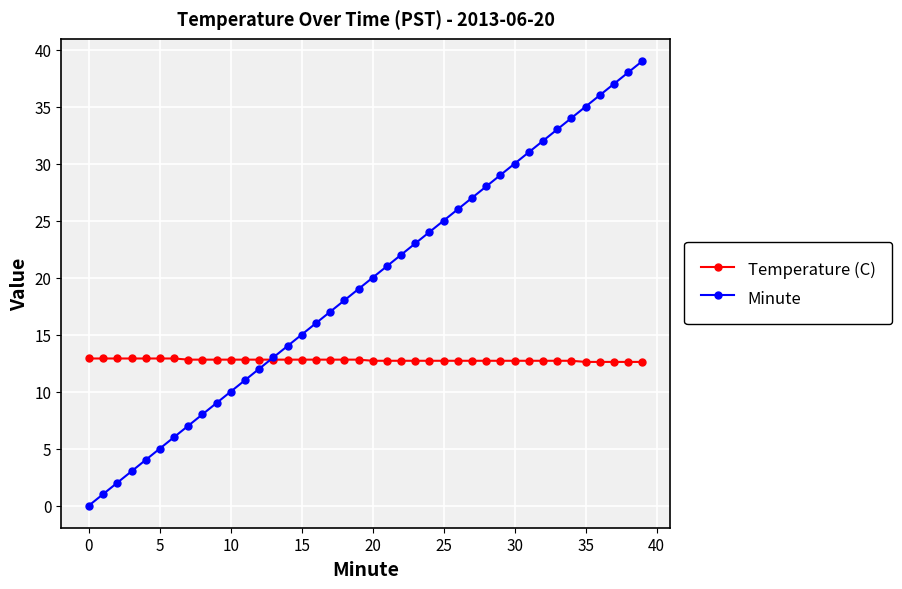

Rank the series by their maximum value, from lowest to highest.

Temperature (C), Minute